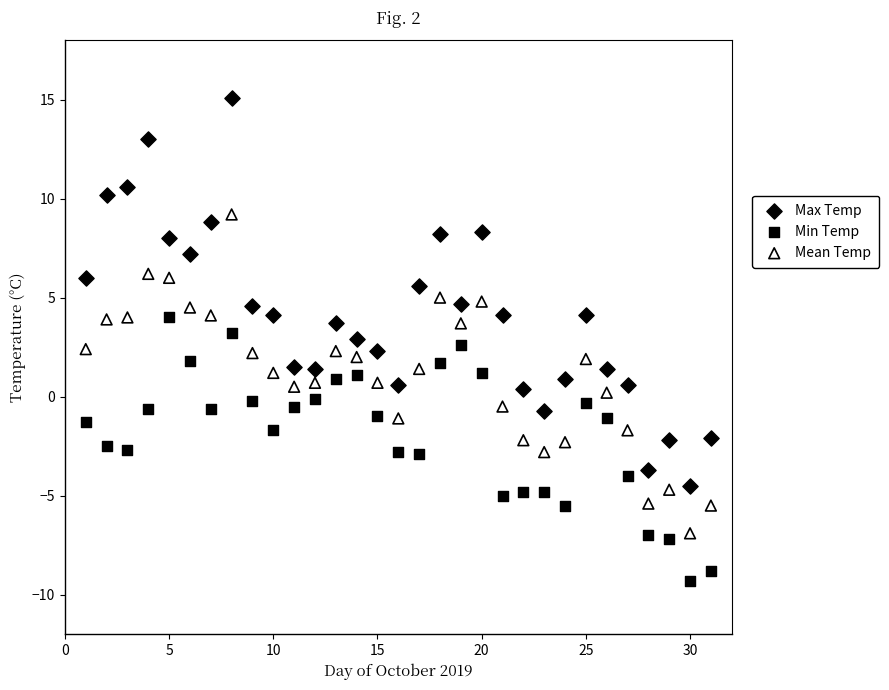

What are all the series names shown in the legend?

Max Temp, Min Temp, Mean Temp